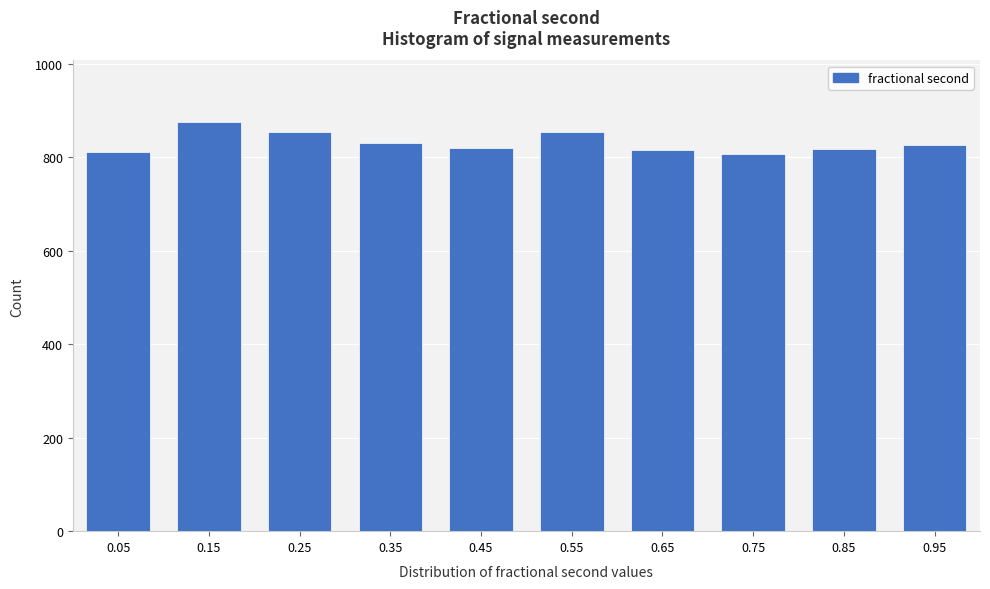

What is the maximum value shown in the chart?

876